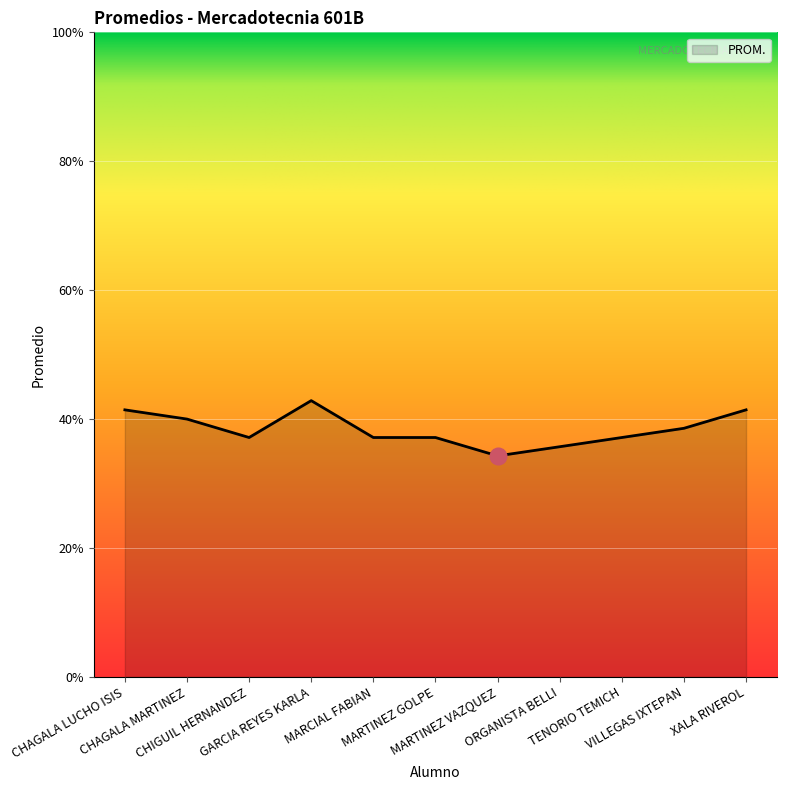

What is the maximum value shown in the chart?

42.9